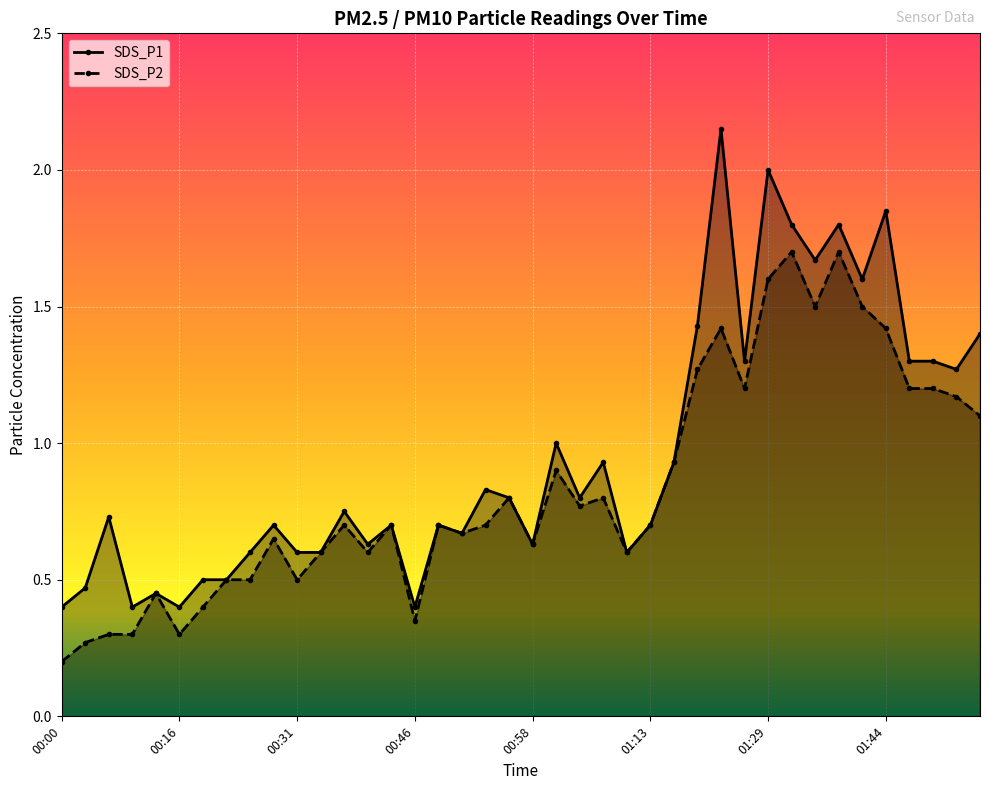

Reading left to right, what are all the values shown in this chart?

SDS_P1: 00:00=0.4	00:03=0.5	00:05=0.7	00:08=0.4	00:13=0.5	00:16=0.4	00:18=0.5	00:20=0.5	00:23=0.6	00:28=0.7	00:31=0.6	00:33=0.6	00:36=0.8	00:38=0.6	00:44=0.7	00:46=0.4	00:48=0.7	00:51=0.7	00:53=0.8	00:56=0.8	00:58=0.6	01:01=1.0	01:03=0.8	01:05=0.9	01:08=0.6	01:13=0.7	01:16=0.9	01:18=1.4	01:21=2.1	01:23=1.3	01:29=2.0	01:31=1.8	01:33=1.7	01:36=1.8	01:38=1.6	01:44=1.9	01:46=1.3	01:49=1.3	01:51=1.3	01:54=1.4
SDS_P2: 00:00=0.2	00:03=0.3	00:05=0.3	00:08=0.3	00:13=0.5	00:16=0.3	00:18=0.4	00:20=0.5	00:23=0.5	00:28=0.7	00:31=0.5	00:33=0.6	00:36=0.7	00:38=0.6	00:44=0.7	00:46=0.3	00:48=0.7	00:51=0.7	00:53=0.7	00:56=0.8	00:58=0.6	01:01=0.9	01:03=0.8	01:05=0.8	01:08=0.6	01:13=0.7	01:16=0.9	01:18=1.3	01:21=1.4	01:23=1.2	01:29=1.6	01:31=1.7	01:33=1.5	01:36=1.7	01:38=1.5	01:44=1.4	01:46=1.2	01:49=1.2	01:51=1.2	01:54=1.1